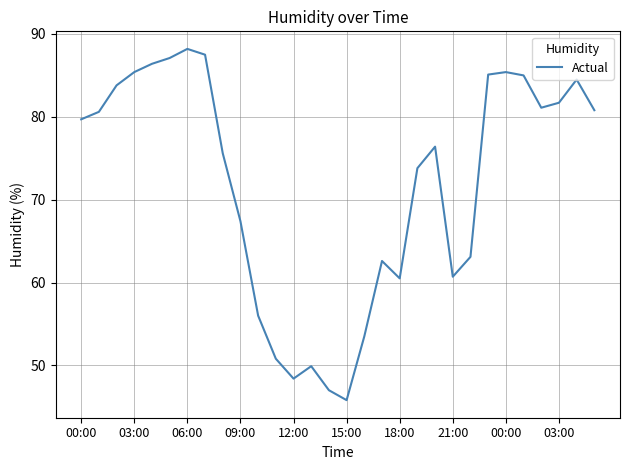

What is the sum of all values?

2153.8